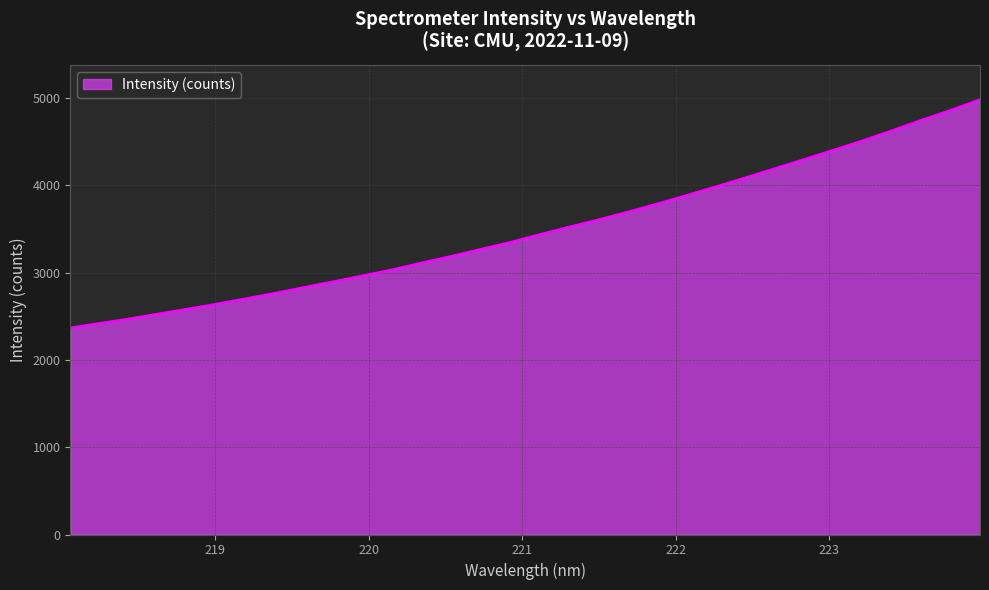

What is the greatest value displayed?

4980.1